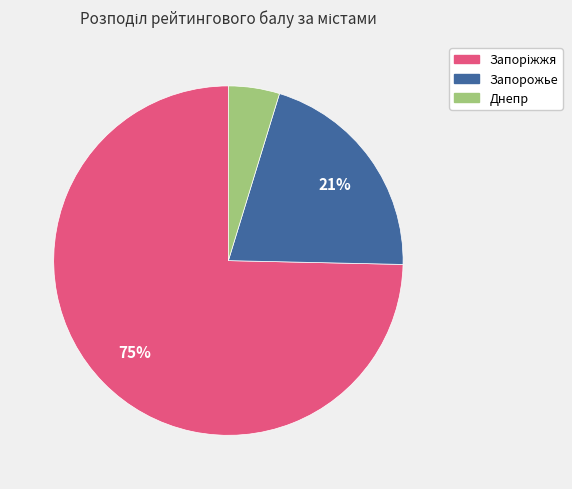

Is there a majority slice in this chart?

Yes